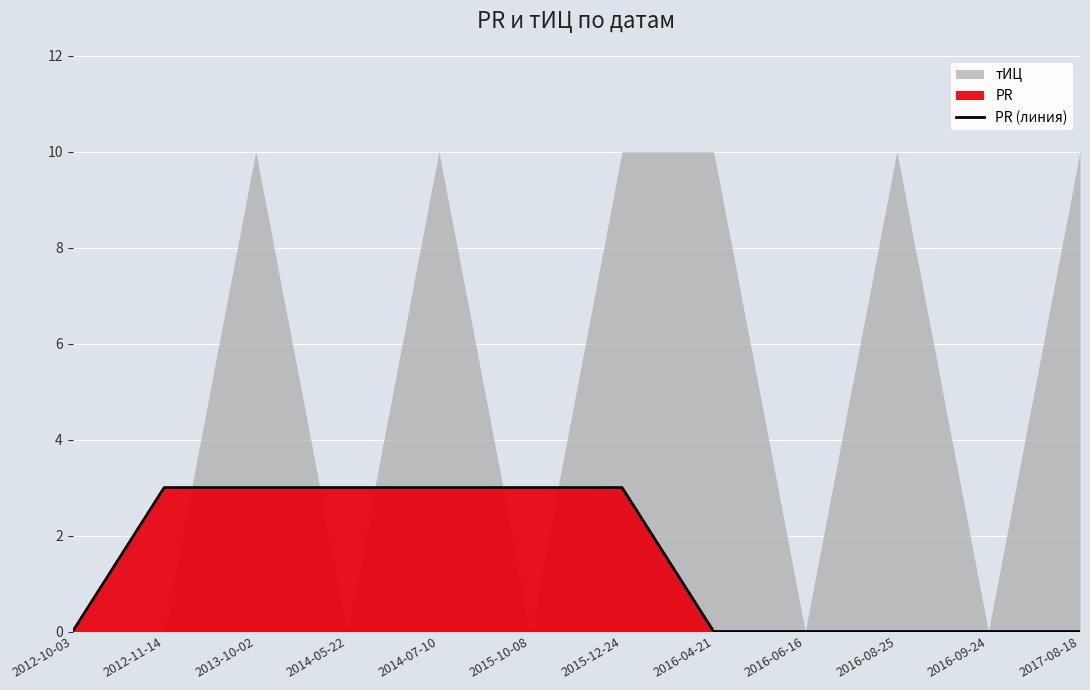

Is it true that the value at 2016-09-24 is 0?

True